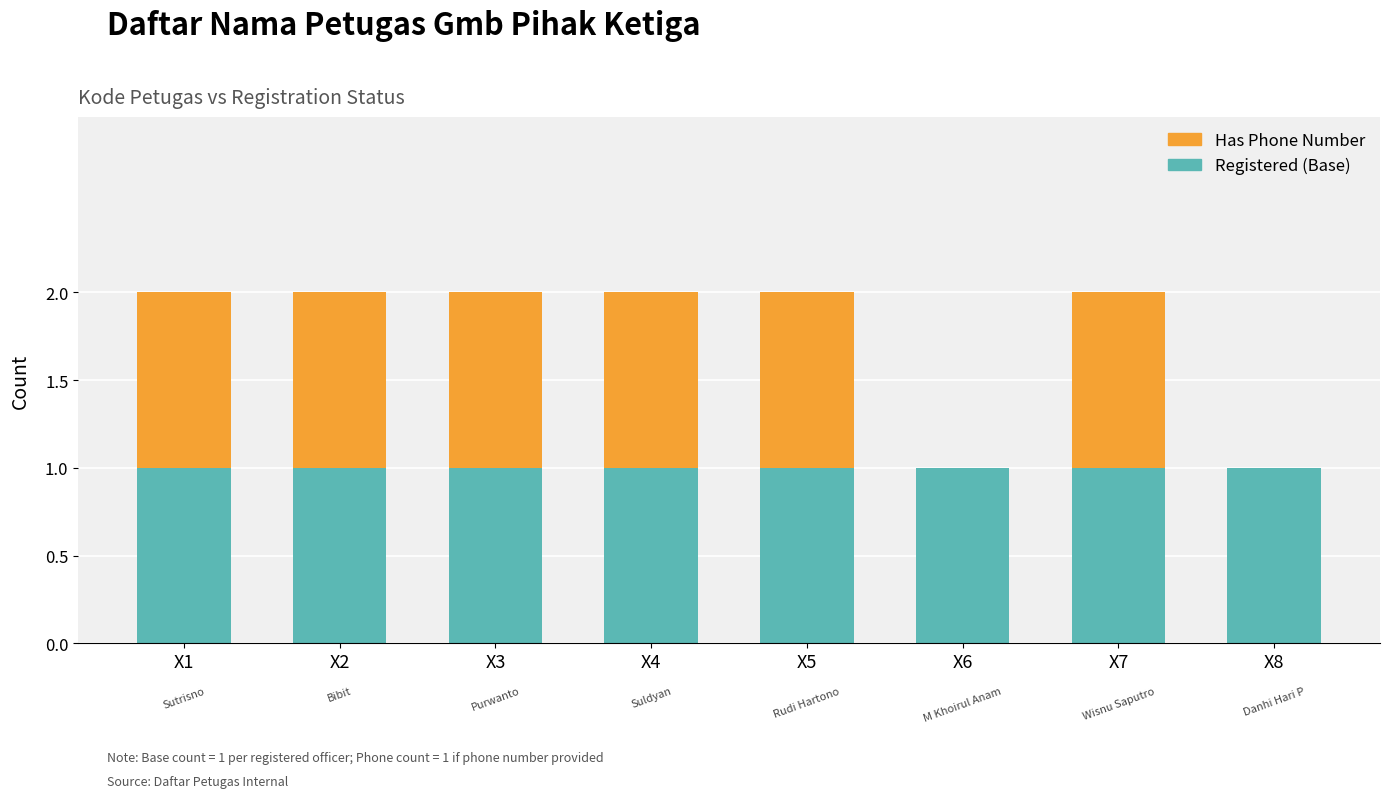

Count the number of data series in this chart.

2